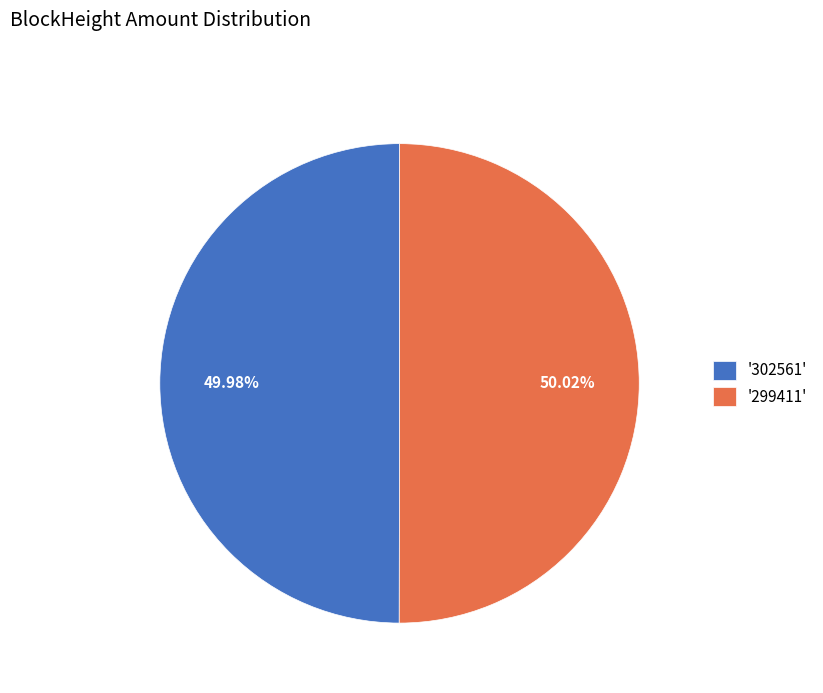

Does any single category account for the majority?

Yes